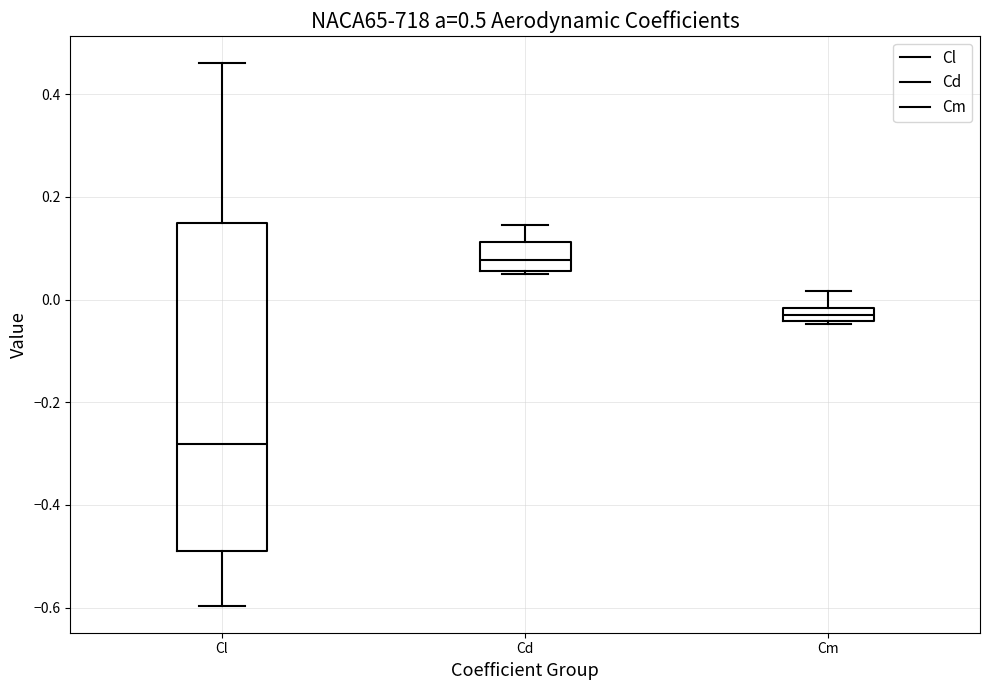

Which box's median line is the lowest?

Cl